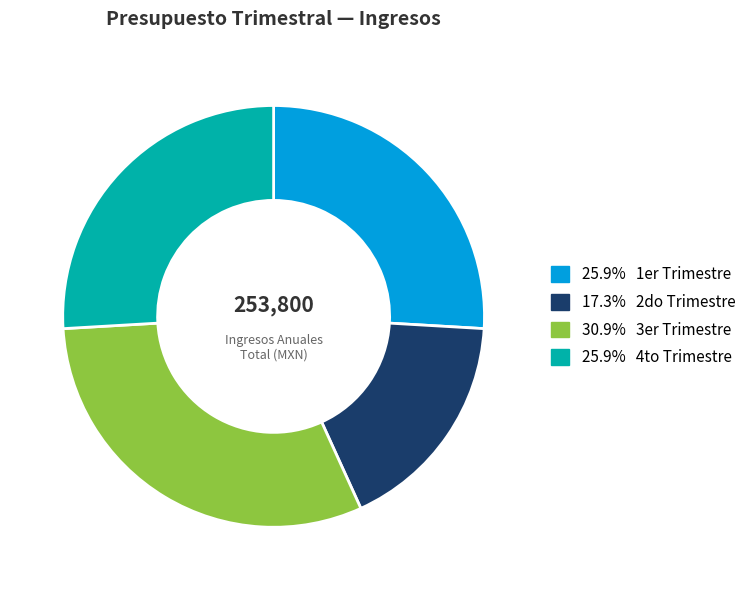

Is there any slice that represents more than half of the pie?

No